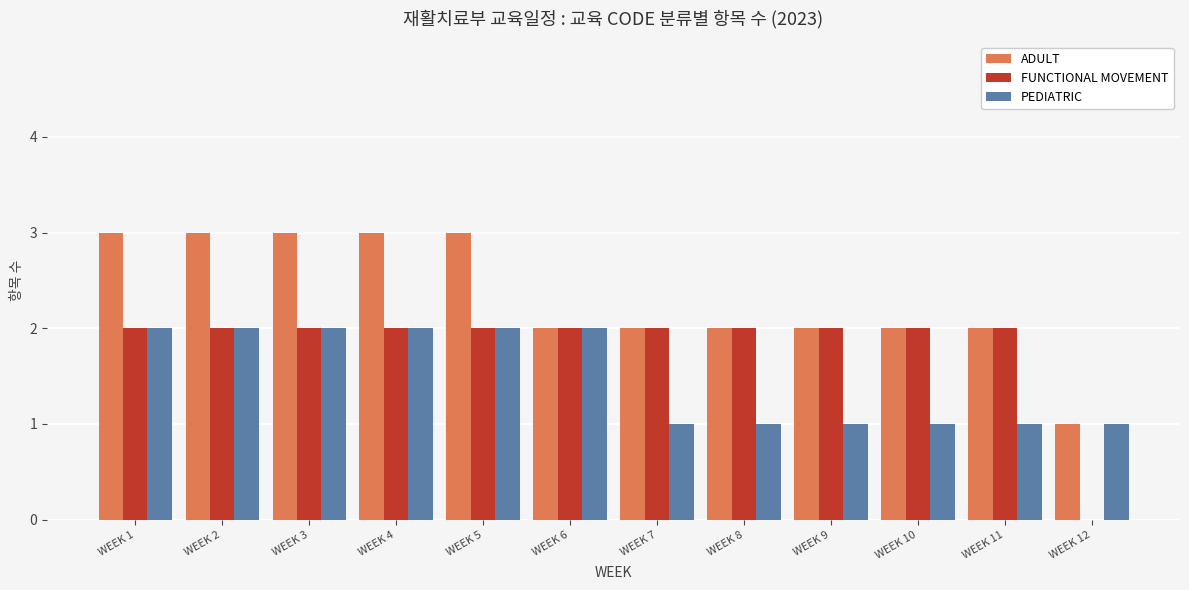

What is the average value of the FUNCTIONAL MOVEMENT series?

2